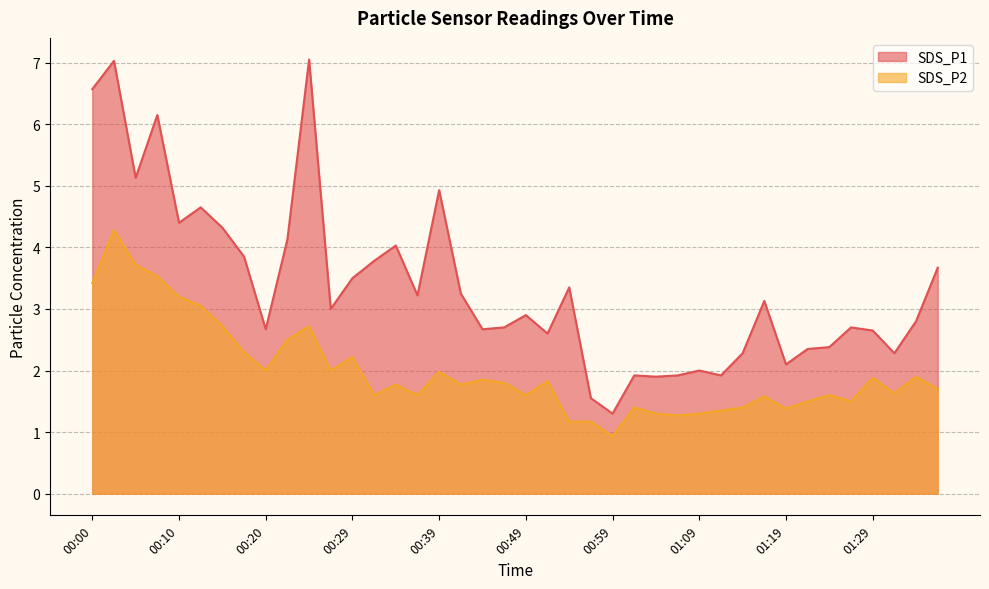

What is the difference between the maximum and minimum values in the SDS_P2 series?

3.4